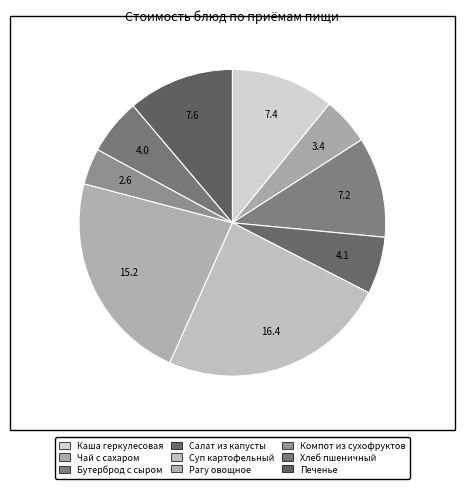

What is the total percentage of Чай с сахаром and Салат из капусты?

11.0%